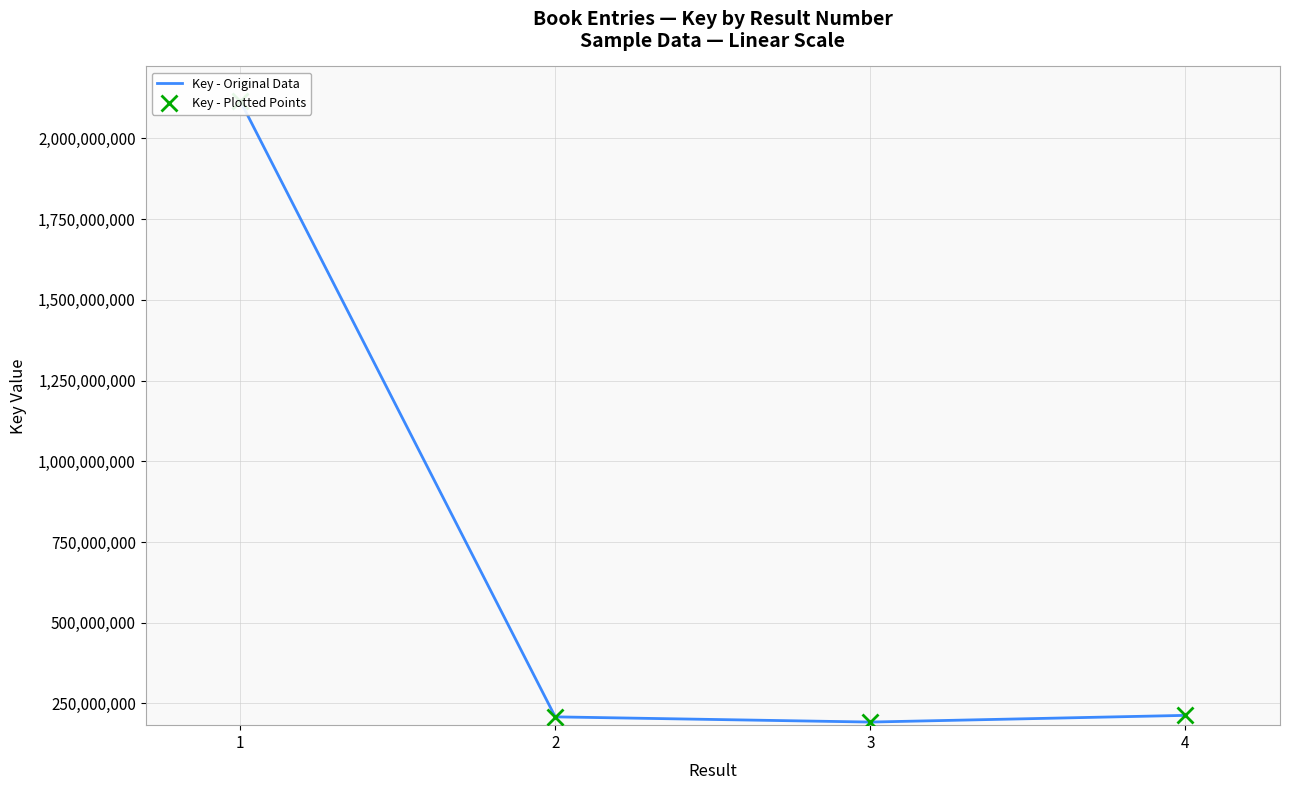

Reading right to left, what are all the values shown in this chart?

Key - Original Data: 213208897	192473401	208579638	2117136637
Key - Plotted Points: 213208897	192473401	208579638	2117136637